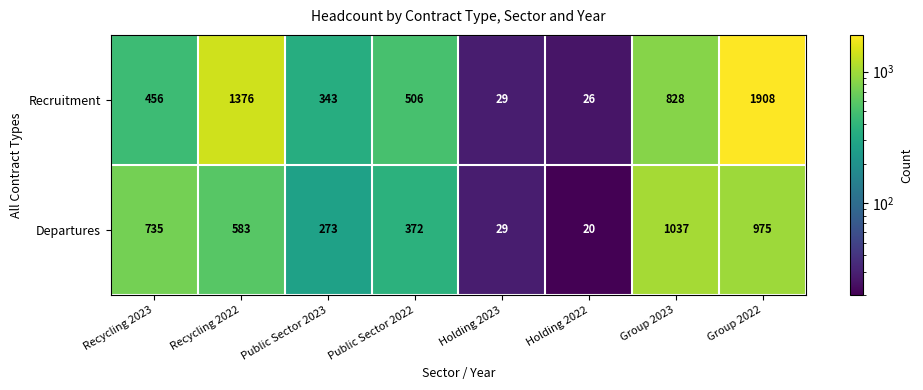

At which category is the sum across all series the highest?

Group 2022